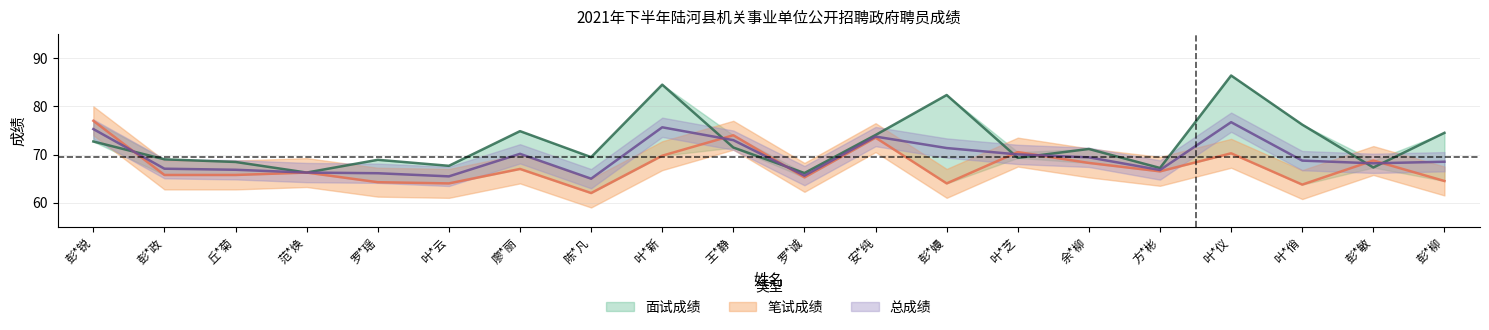

The value of 总成绩 at 彭*嫚 is 71.3. True or false?

True